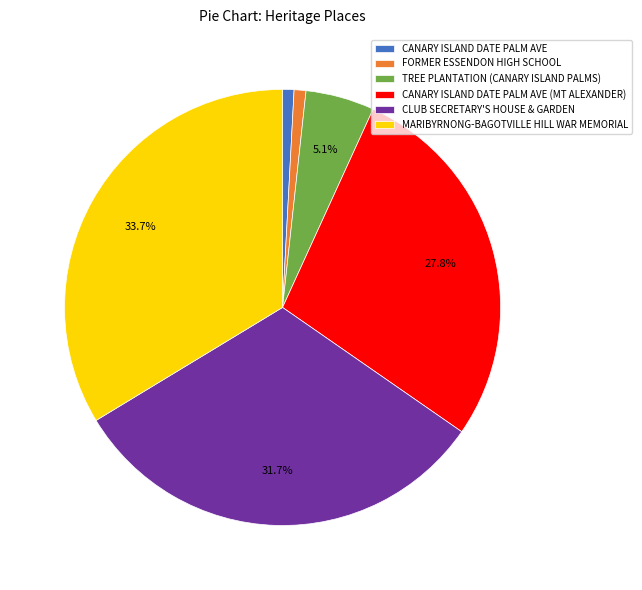

Which category has the biggest portion of the pie?

MARIBYRNONG-BAGOTVILLE HILL WAR MEMORIAL